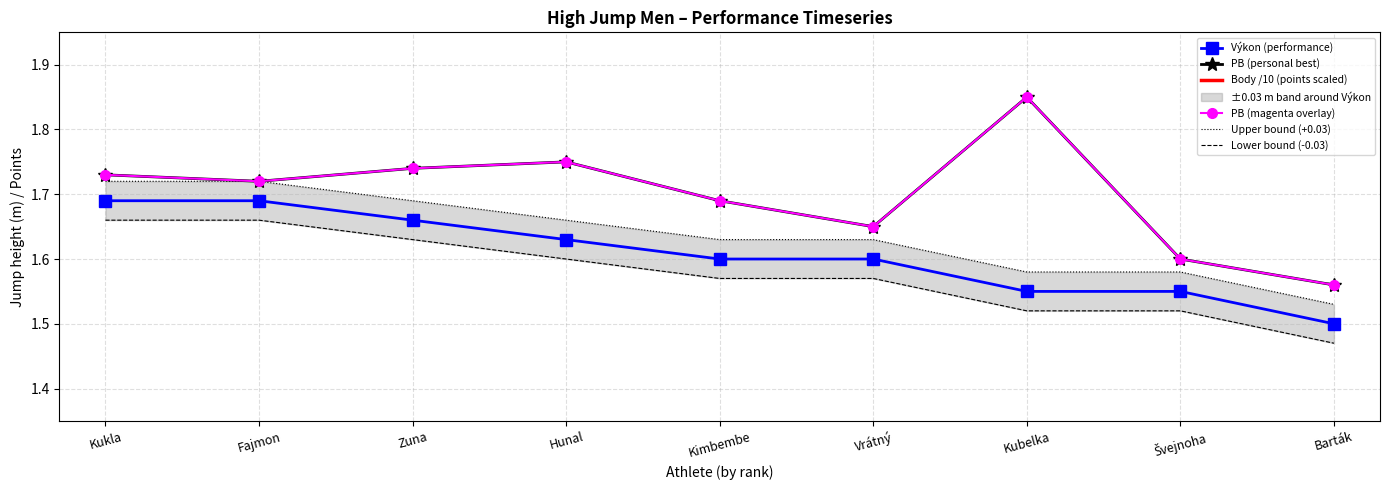

What is the sum of all Výkon (performance) values?

14.5